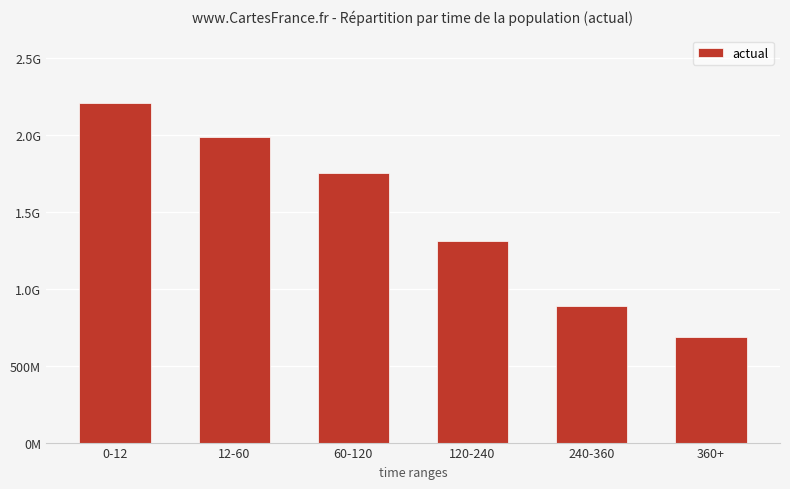

Reading left to right, transcribe all the data shown in this chart.

2204801236.6	1984260534.8	1753465280.5	1311344101.0	888667156.4	683183331.7